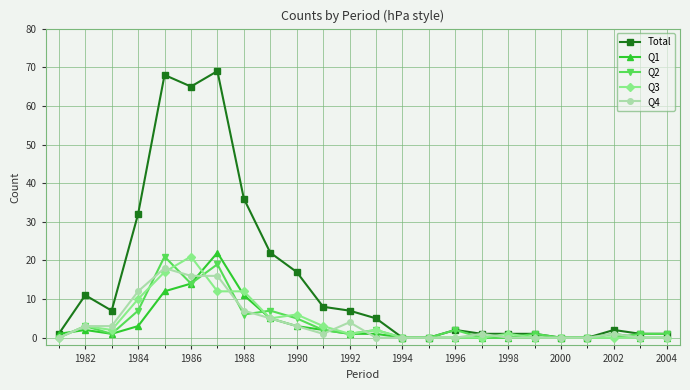

What is the maximum value for Total?

69